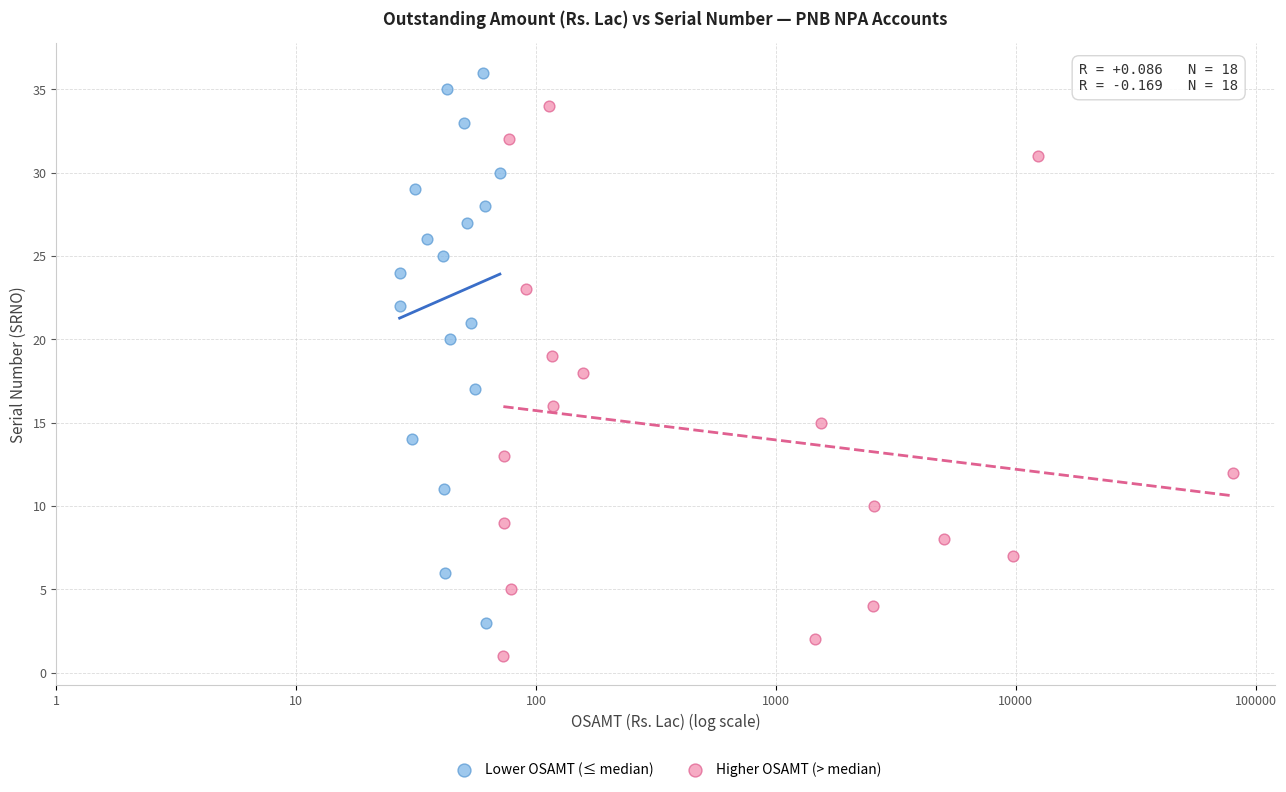

Which series reaches the maximum Y coordinate?

Lower OSAMT (≤ median)